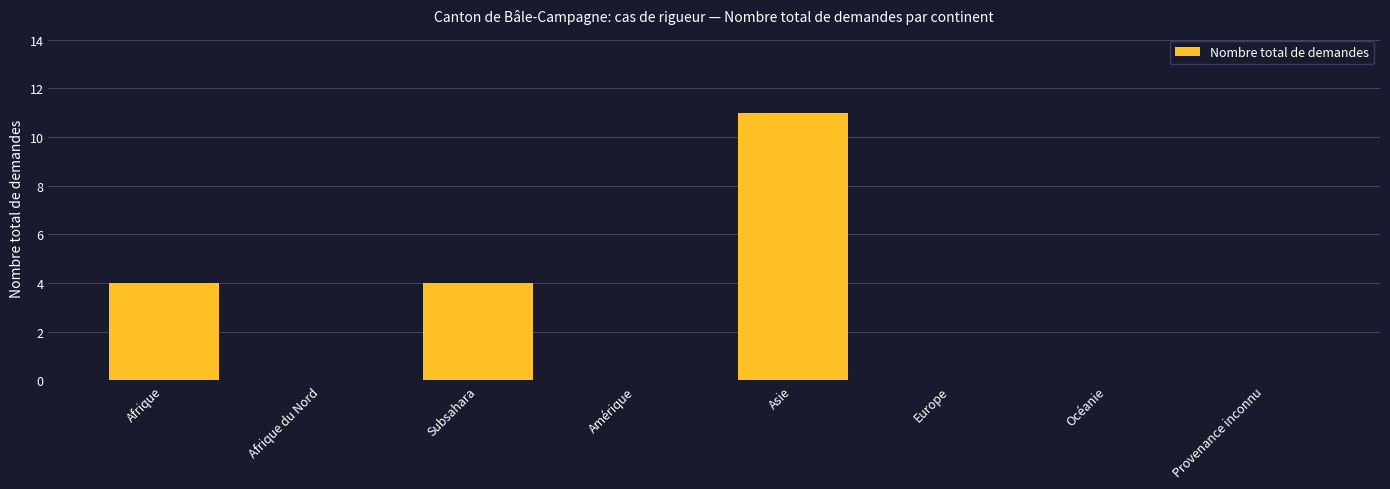

Reading left to right, list all the values displayed in this chart.

4	0	4	0	11	0	0	0